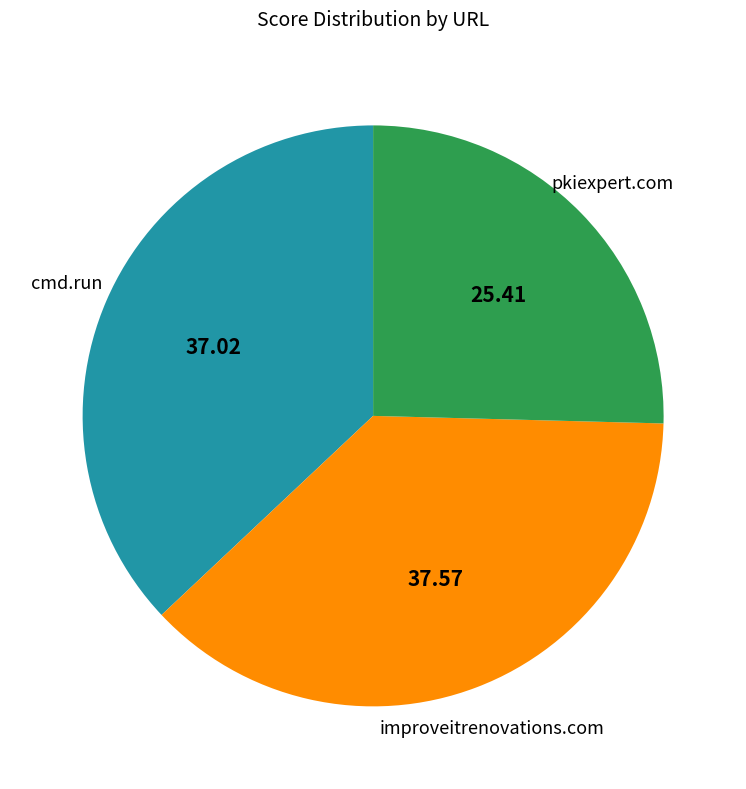

How many slices are in this pie chart?

3